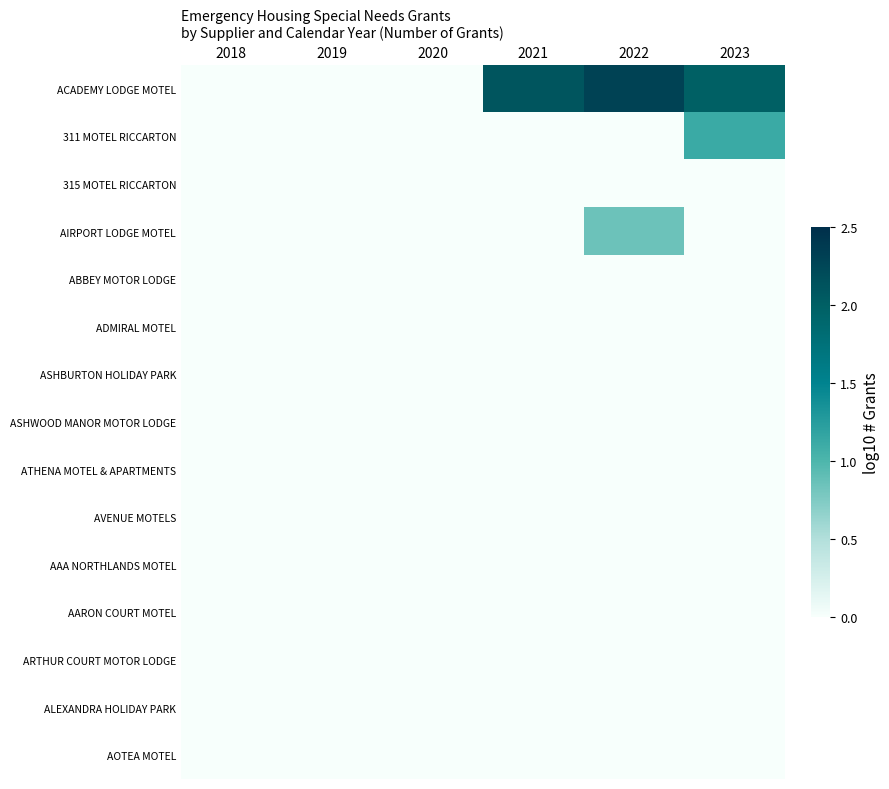

At which category is the sum across all series the highest?

2022